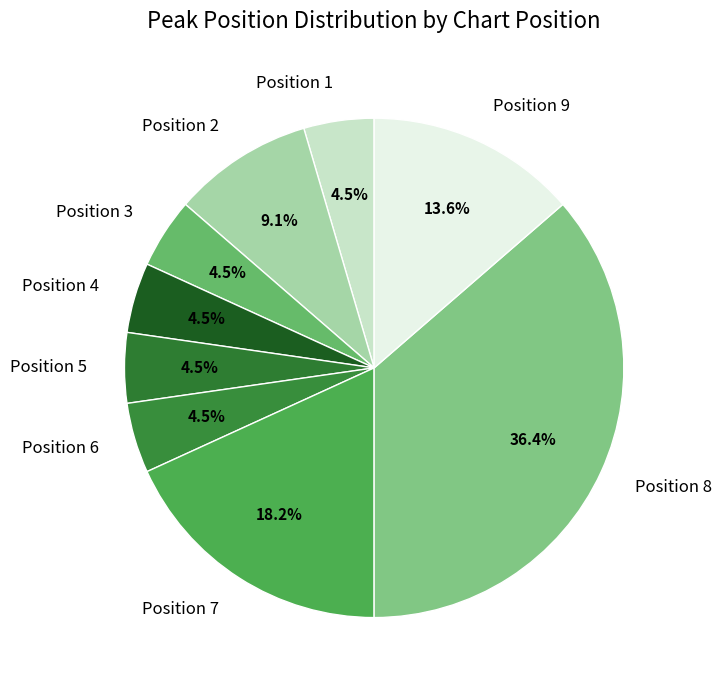

Count the number of slices in the pie.

9